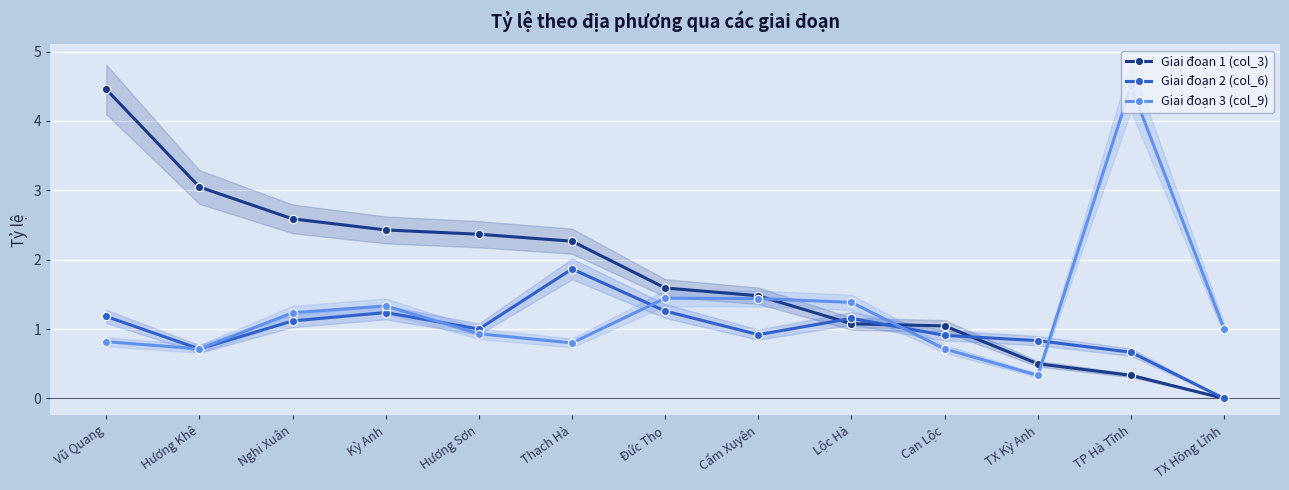

List the series in order of their peak value, highest first.

Giai đoạn 3 (col_9), Giai đoạn 1 (col_3), Giai đoạn 2 (col_6)